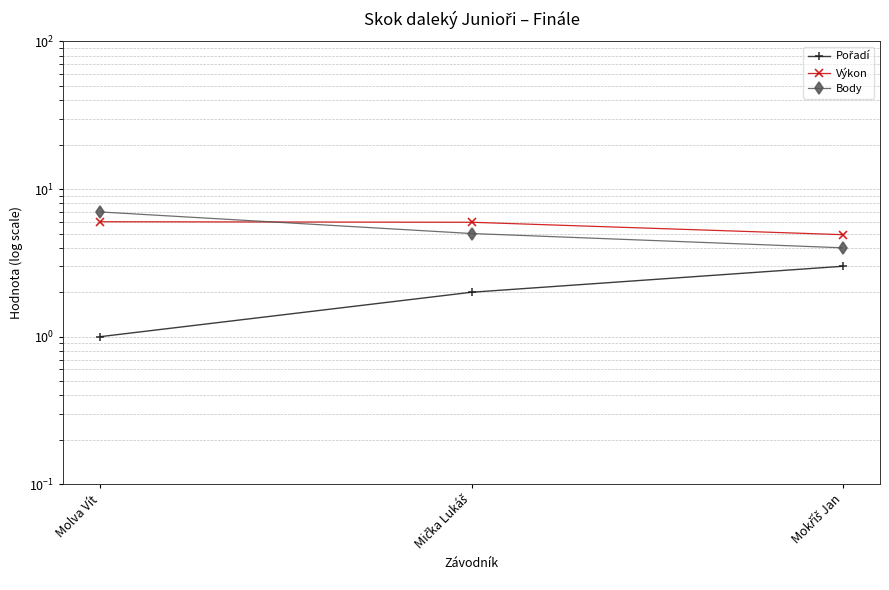

Is it true that Výkon equals 1.6 at Molva Vít?

False